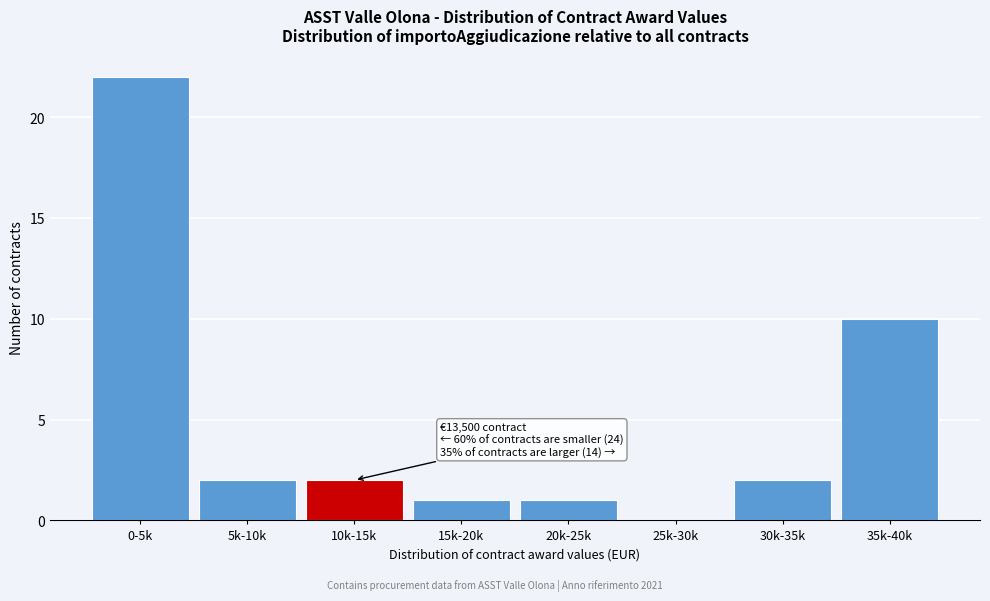

Reading right to left, list all the values displayed in this chart.

35k-40k=10	30k-35k=2	25k-30k=0	20k-25k=1	15k-20k=1	10k-15k=2	5k-10k=2	0-5k=22